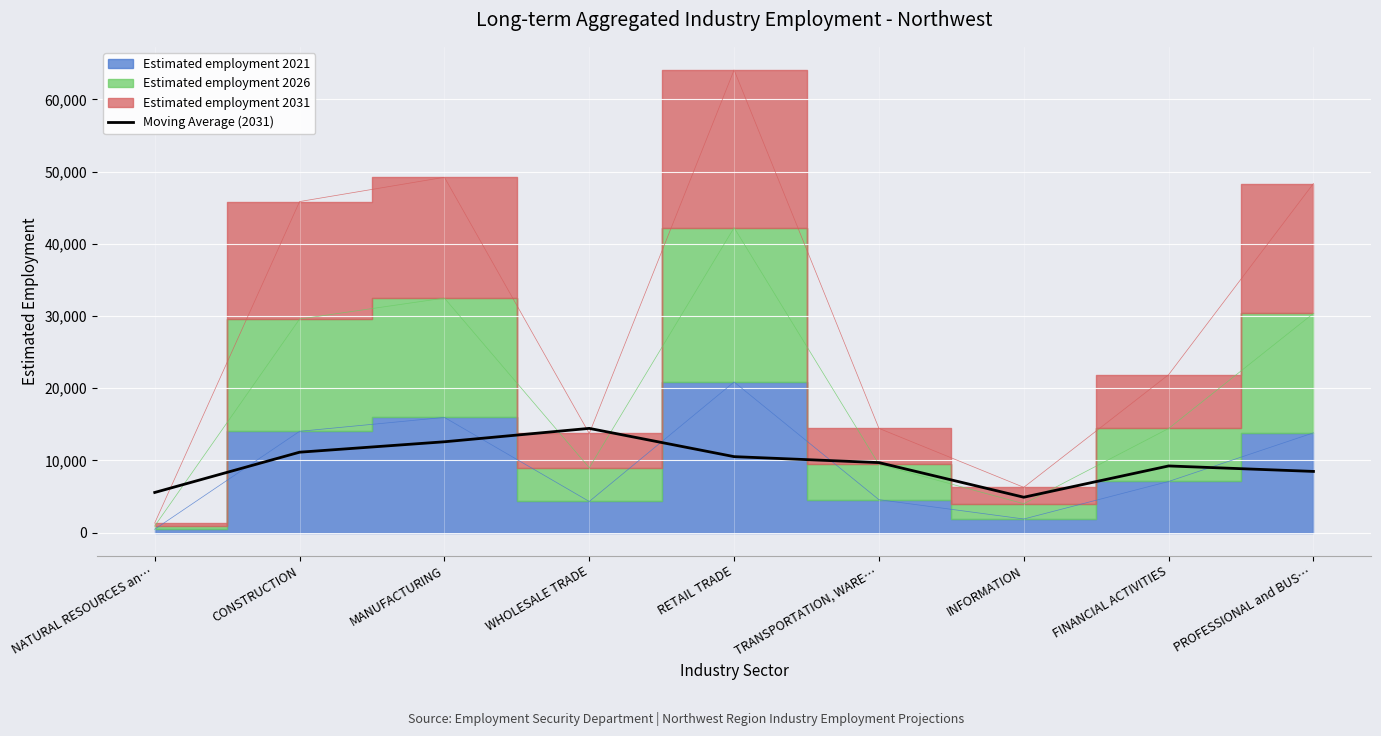

What position from the left is PROFESSIONAL and BUS…?

9